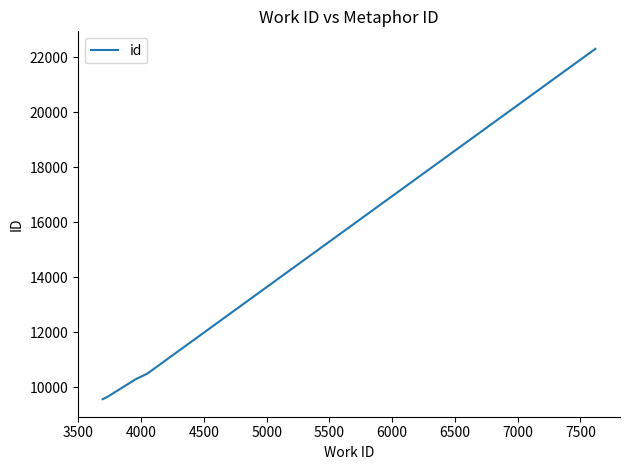

What is the difference between the maximum and second lowest values?

12744